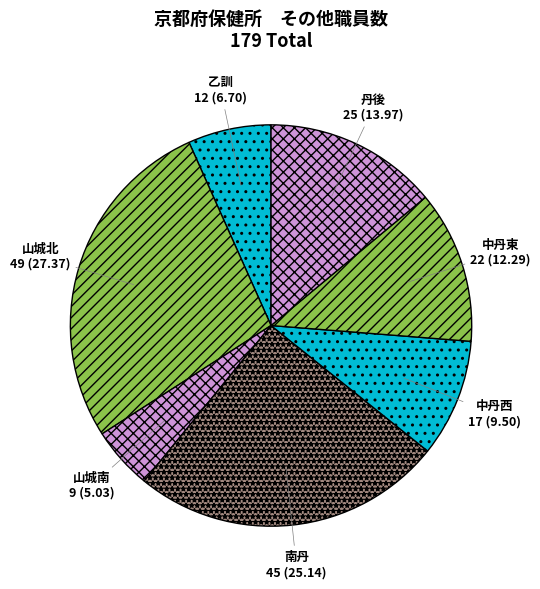

Rank the categories by value from lowest to highest.

山城南, 乙訓, 中丹西, 中丹東, 丹後, 南丹, 山城北